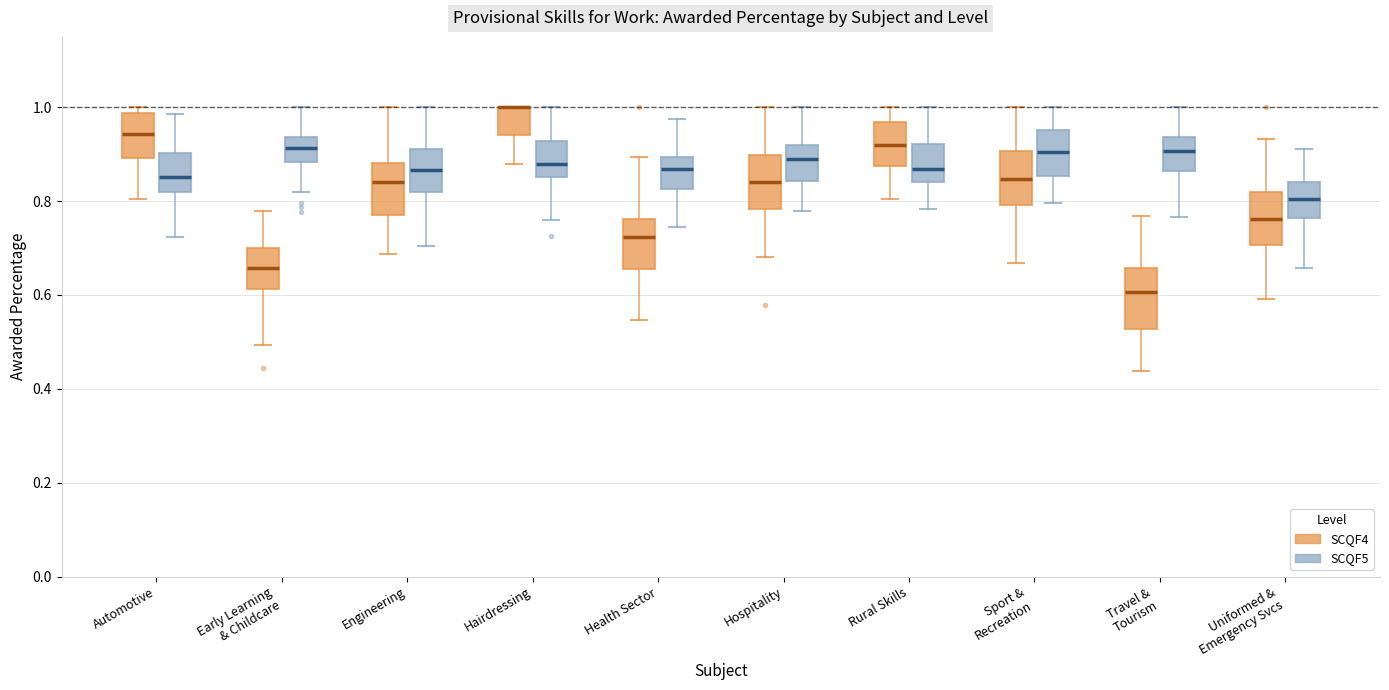

Reading left to right, read every box against the y-axis: the position of its median line, the range the box covers, and the ends of its whiskers. The values are not printed on the chart, so give them approximately, as read against the axis.

Automotive (SCQF4): median 0.94, box 0.90 to 0.98, whiskers 0.80 to 1.00
Automotive (SCQF5): median 0.86, box 0.82 to 0.90, whiskers 0.72 to 0.98
Early Learning & Childcare (SCQF4): median 0.66, box 0.62 to 0.70, whiskers 0.50 to 0.78
Early Learning & Childcare (SCQF5): median 0.92, box 0.88 to 0.94, whiskers 0.82 to 1.00
Engineering (SCQF4): median 0.84, box 0.76 to 0.88, whiskers 0.68 to 1.00
Engineering (SCQF5): median 0.86, box 0.82 to 0.92, whiskers 0.70 to 1.00
Hairdressing (SCQF4): median 1.00 (drawn on the box's upper edge), box 0.94 to 1.00, whiskers 0.88 to 1.00
Hairdressing (SCQF5): median 0.88, box 0.86 to 0.92, whiskers 0.76 to 1.00
Health Sector (SCQF4): median 0.72, box 0.66 to 0.76, whiskers 0.54 to 0.90
Health Sector (SCQF5): median 0.86, box 0.82 to 0.90, whiskers 0.74 to 0.98
Hospitality (SCQF4): median 0.84, box 0.78 to 0.90, whiskers 0.68 to 1.00
Hospitality (SCQF5): median 0.88, box 0.84 to 0.92, whiskers 0.78 to 1.00
Rural Skills (SCQF4): median 0.92, box 0.88 to 0.96, whiskers 0.80 to 1.00
Rural Skills (SCQF5): median 0.86, box 0.84 to 0.92, whiskers 0.78 to 1.00
Sport & Recreation (SCQF4): median 0.84, box 0.80 to 0.90, whiskers 0.66 to 1.00
Sport & Recreation (SCQF5): median 0.90, box 0.86 to 0.96, whiskers 0.80 to 1.00
Travel & Tourism (SCQF4): median 0.60, box 0.52 to 0.66, whiskers 0.44 to 0.76
Travel & Tourism (SCQF5): median 0.90, box 0.86 to 0.94, whiskers 0.76 to 1.00
Uniformed & Emergency Svcs (SCQF4): median 0.76, box 0.70 to 0.82, whiskers 0.60 to 0.94
Uniformed & Emergency Svcs (SCQF5): median 0.80, box 0.76 to 0.84, whiskers 0.66 to 0.92